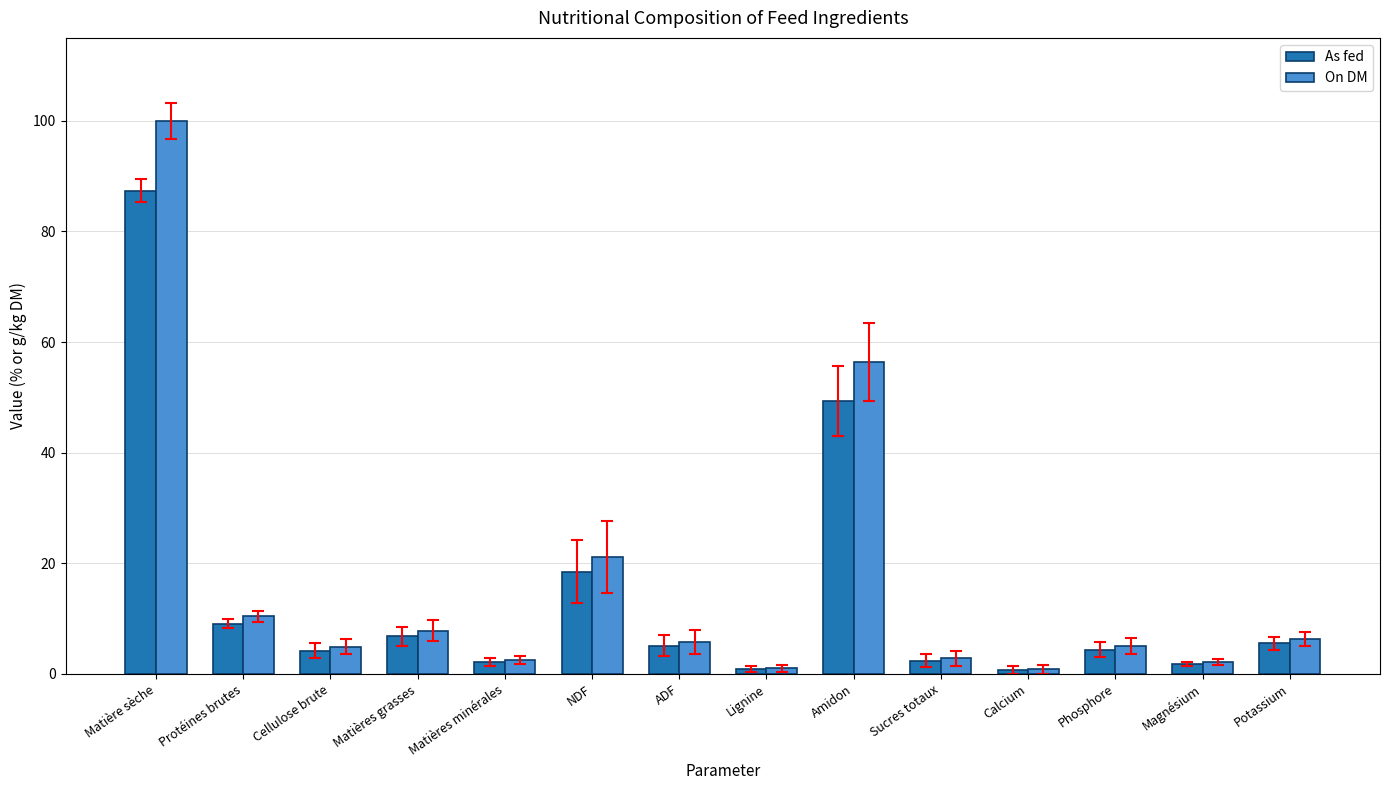

Count the number of categories in the chart.

14